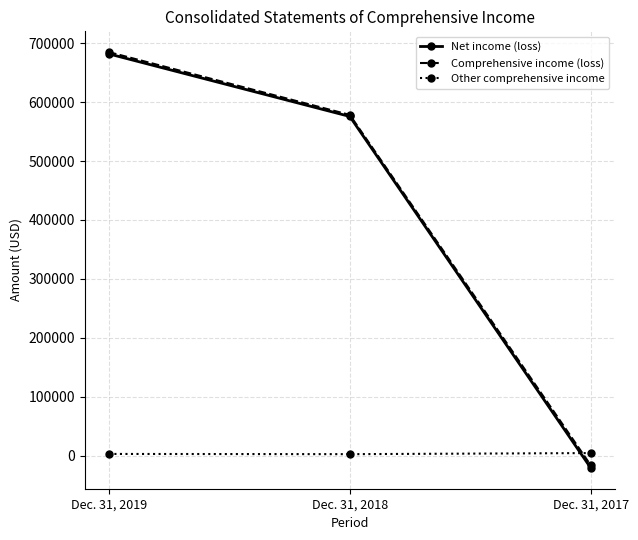

List the labels in order of Other comprehensive income value, smallest first.

Dec. 31, 2018, Dec. 31, 2019, Dec. 31, 2017